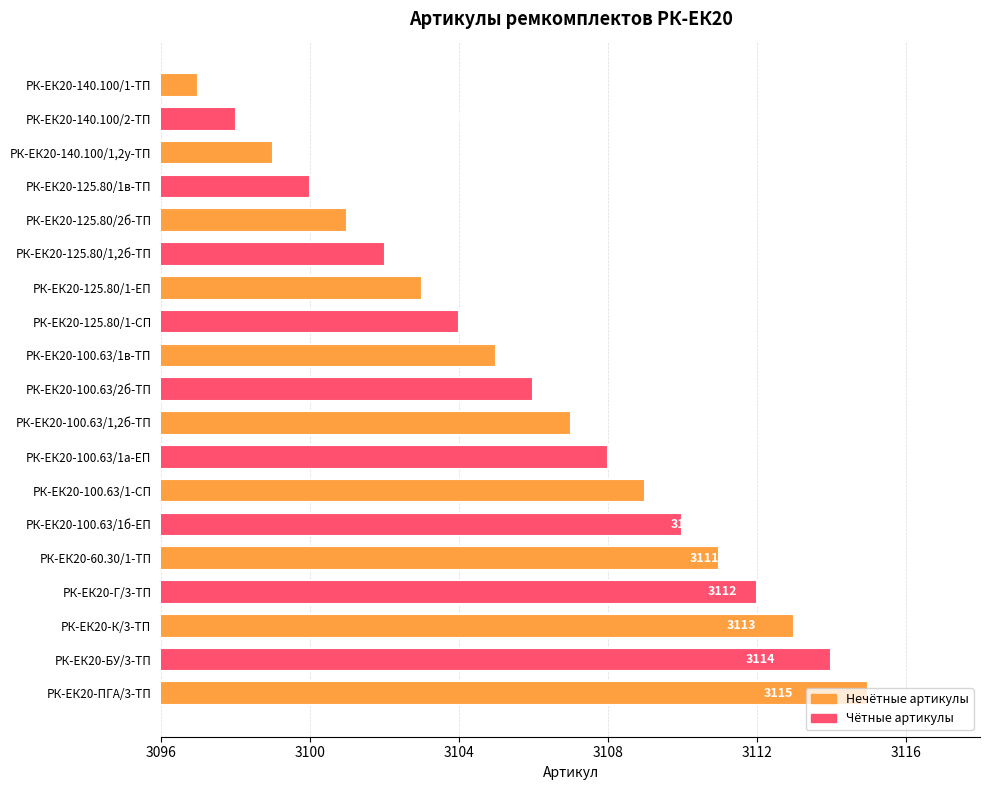

What is the value of the 17th bar from the top?

3113